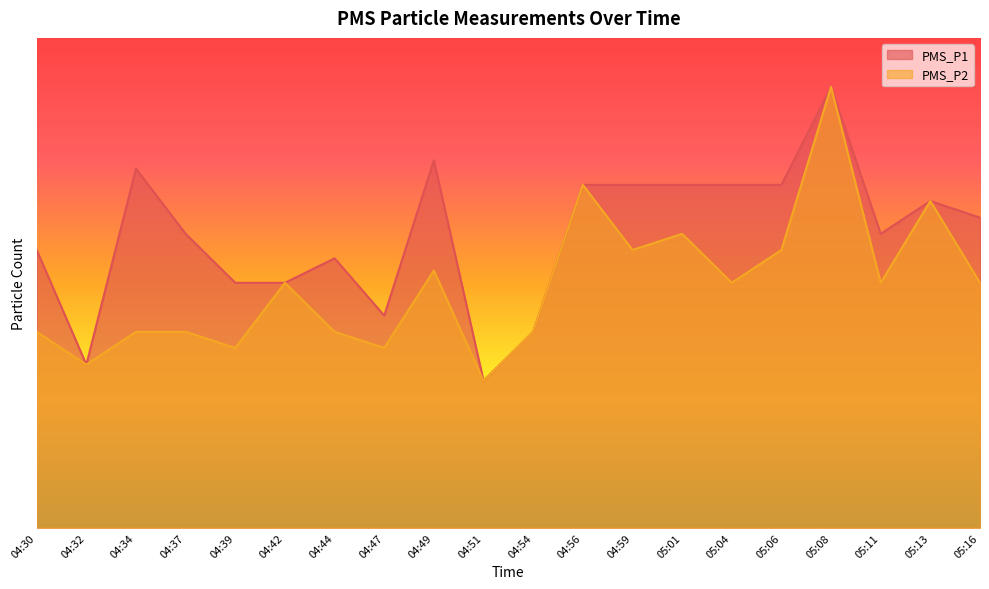

List the series in order of their peak value, lowest first.

PMS_P1, PMS_P2